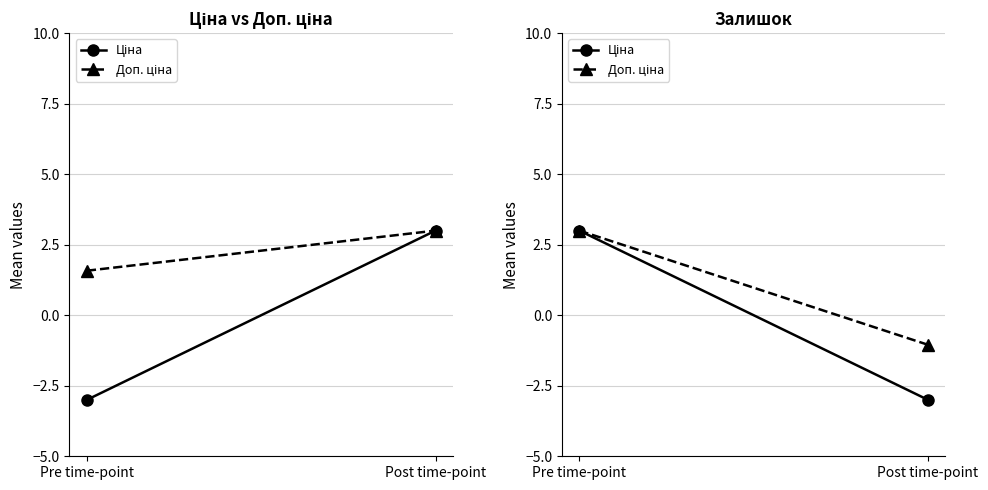

What is the label of the 1st point from the right?

Post time-point